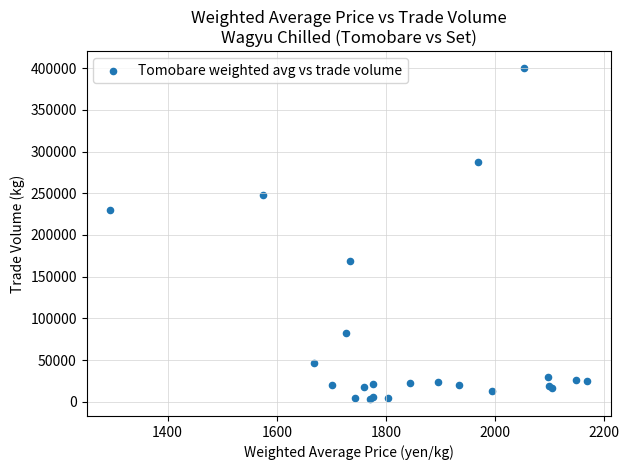

What Y value in the scatter plot is closest to 201658?

229828